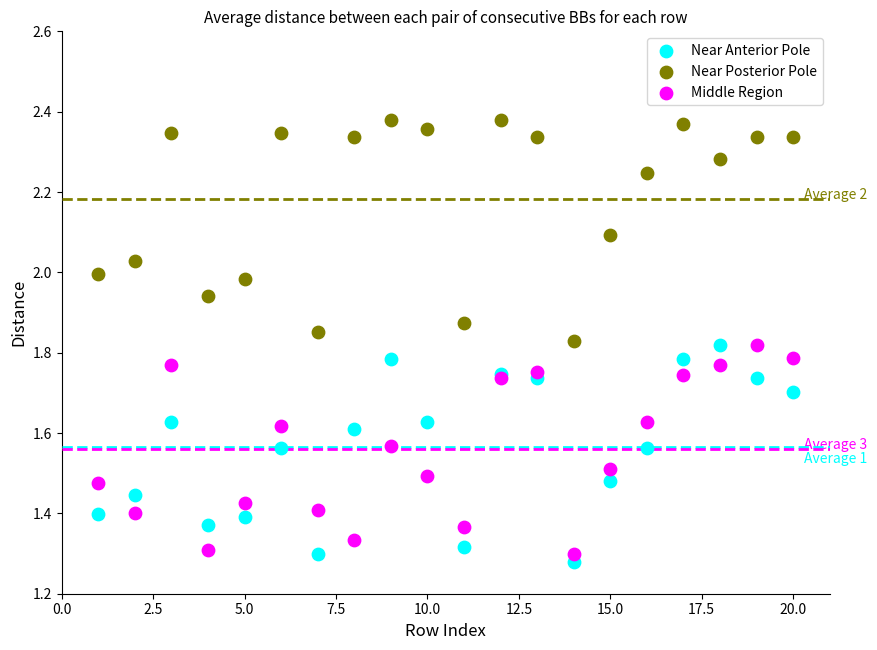

Which series reaches the maximum Y coordinate?

Near Posterior Pole